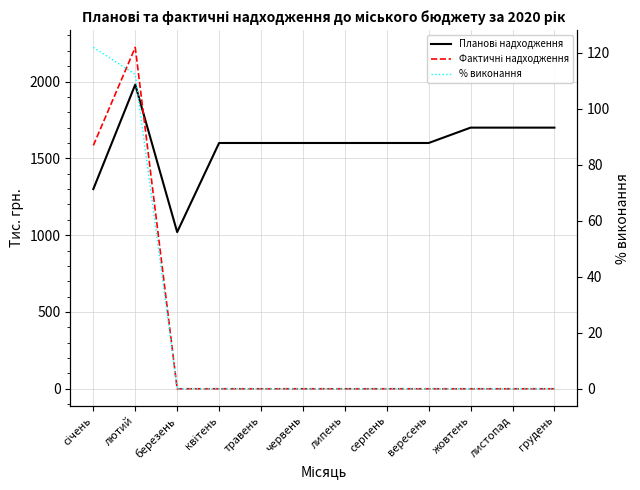

True or false: % виконання and Фактичні надходження intersect in this chart.

False